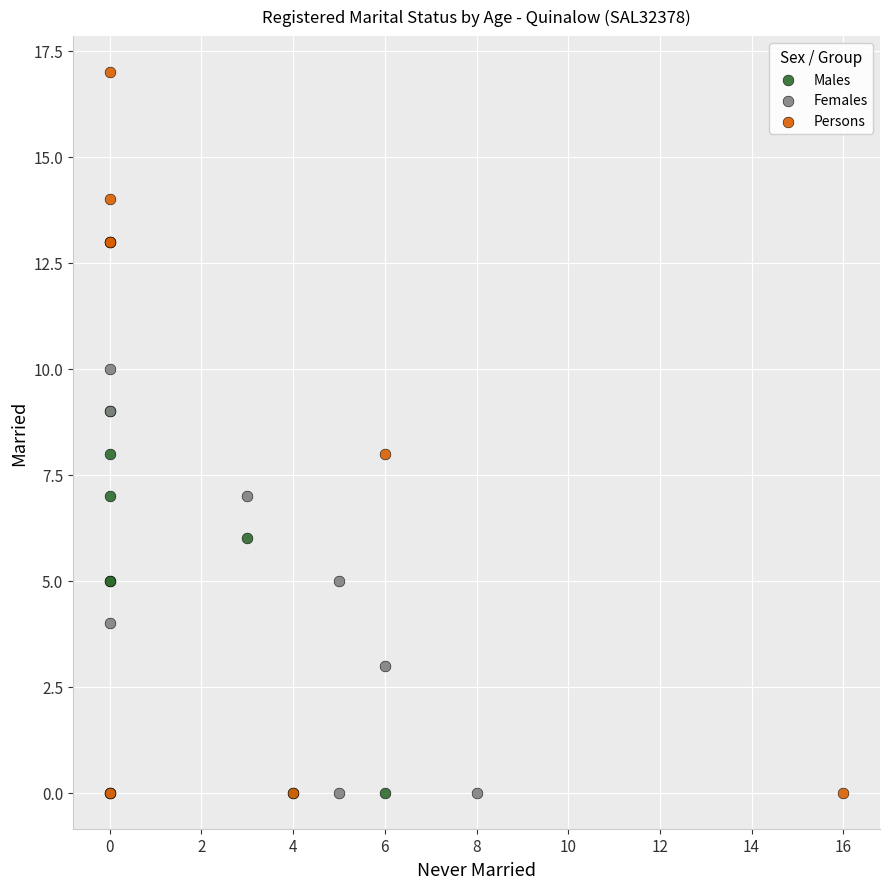

Which series reaches the maximum Y coordinate?

Persons